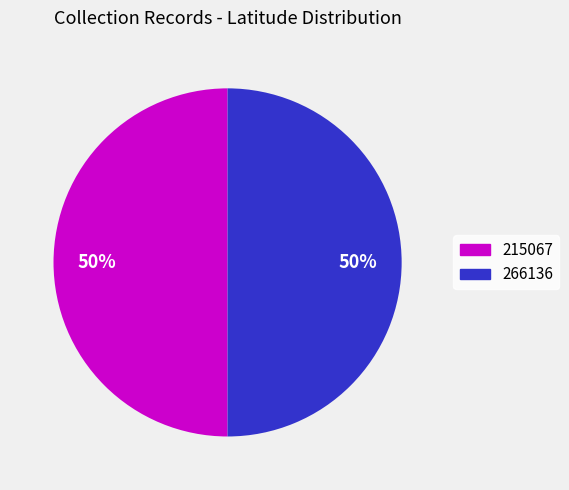

To the nearest percent, what is the average slice percentage?

50%